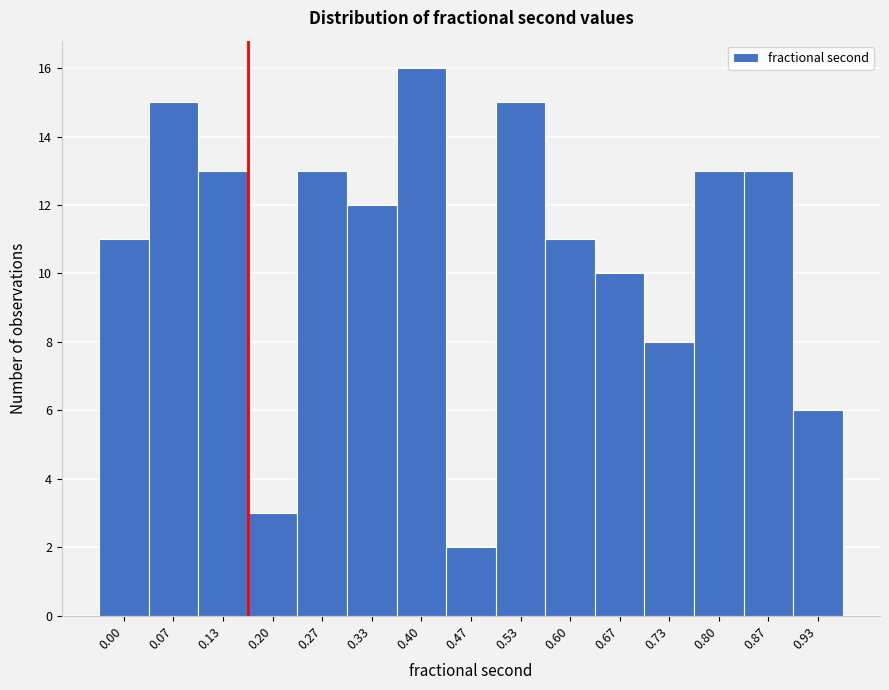

Reading right to left, extract all data points from this chart.

6	13	13	8	10	11	15	2	16	12	13	3	13	15	11